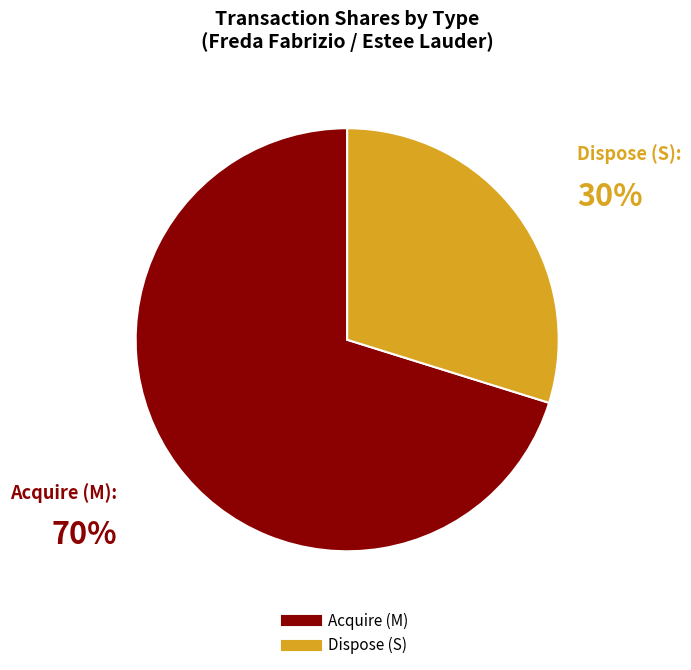

To the nearest percent, what is the average slice percentage?

50%